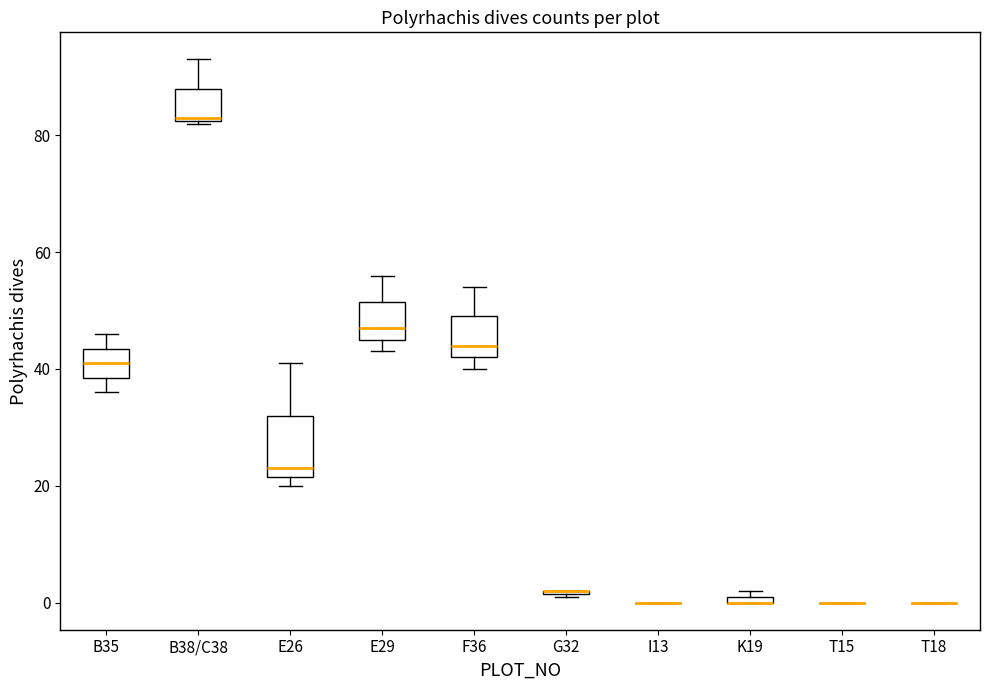

Which box is the tallest, from its lower edge to its upper edge?

E26